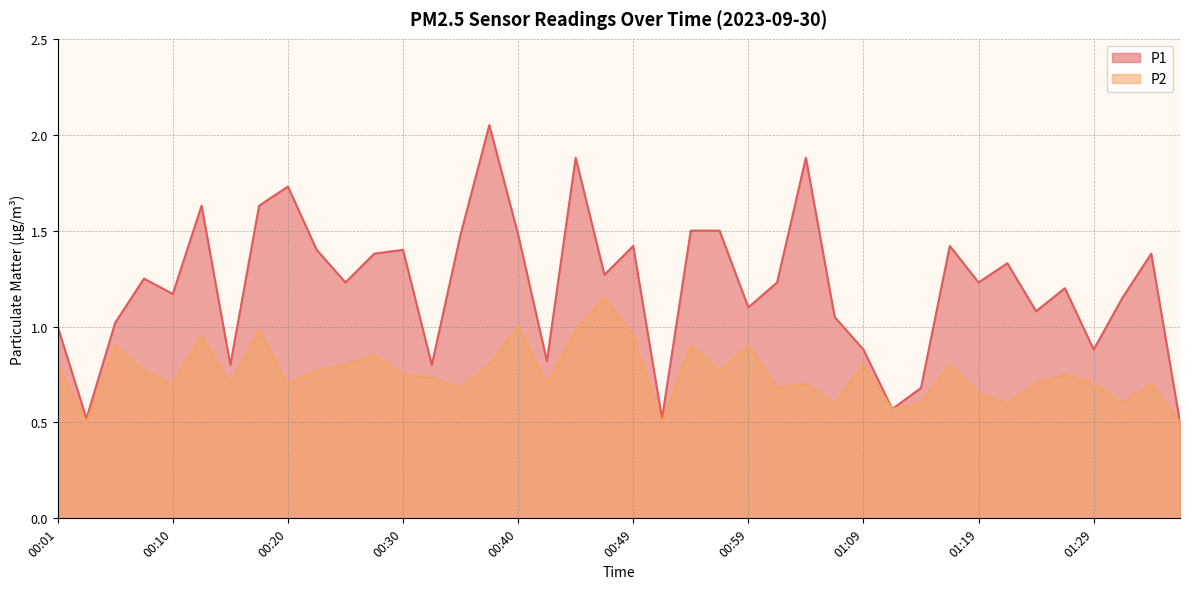

Between 00:32 and 01:14, which is larger?

00:32